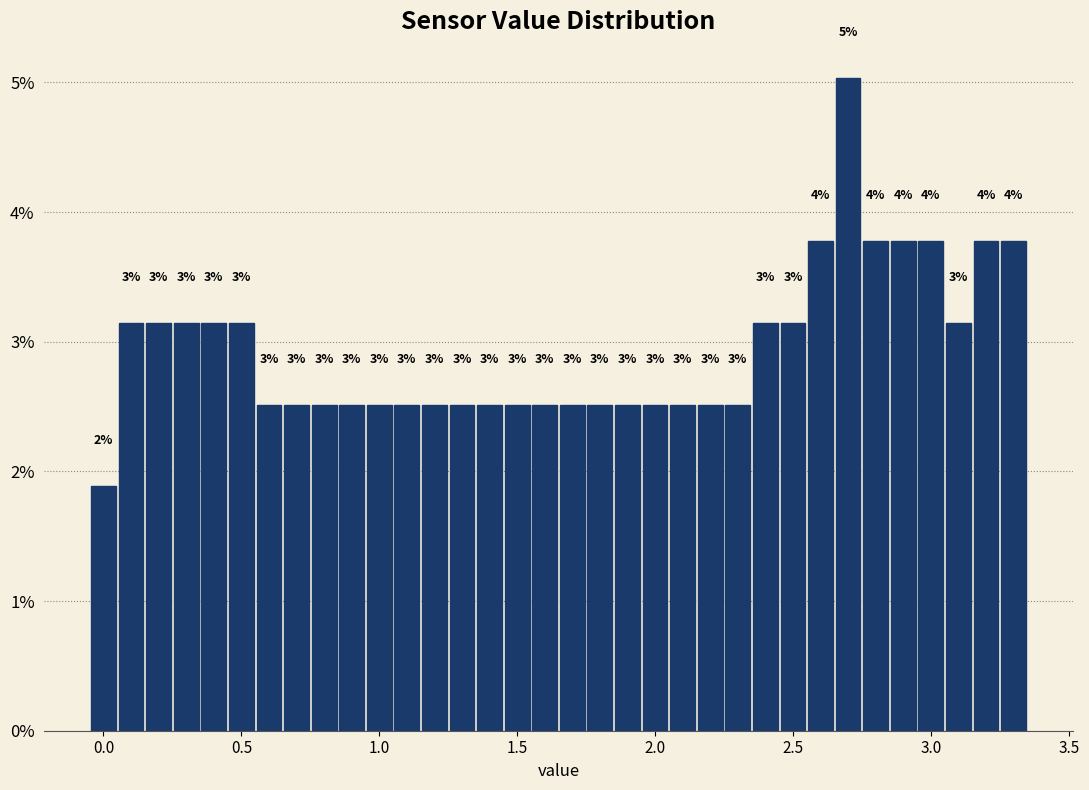

Around what value on the x-axis is the tallest bar? Give the approximate position of its centre, as read against the axis.

2.70